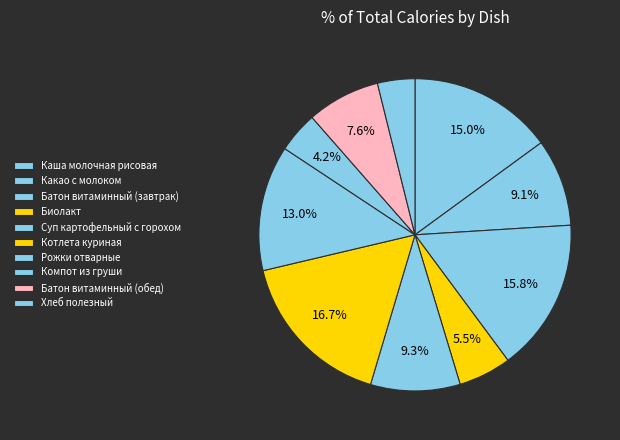

The Биолакт slice represents 5% of the pie. True or false?

True